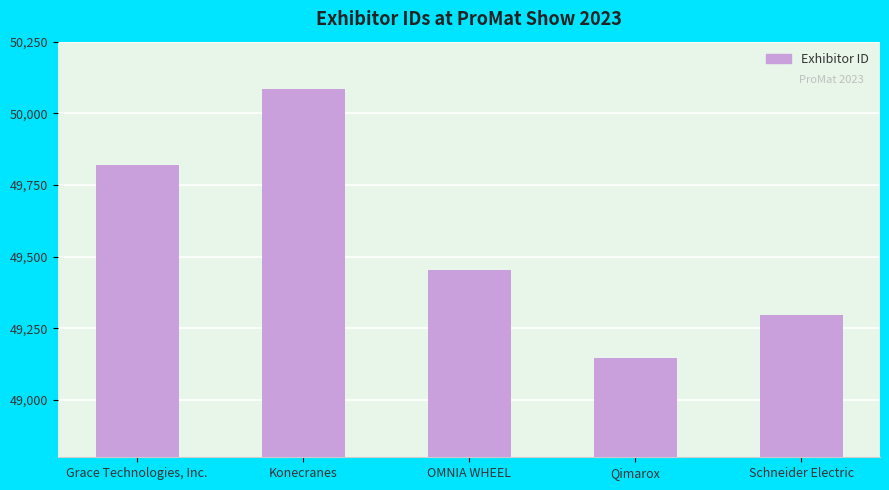

Which has a higher value, Qimarox or Schneider Electric?

Schneider Electric